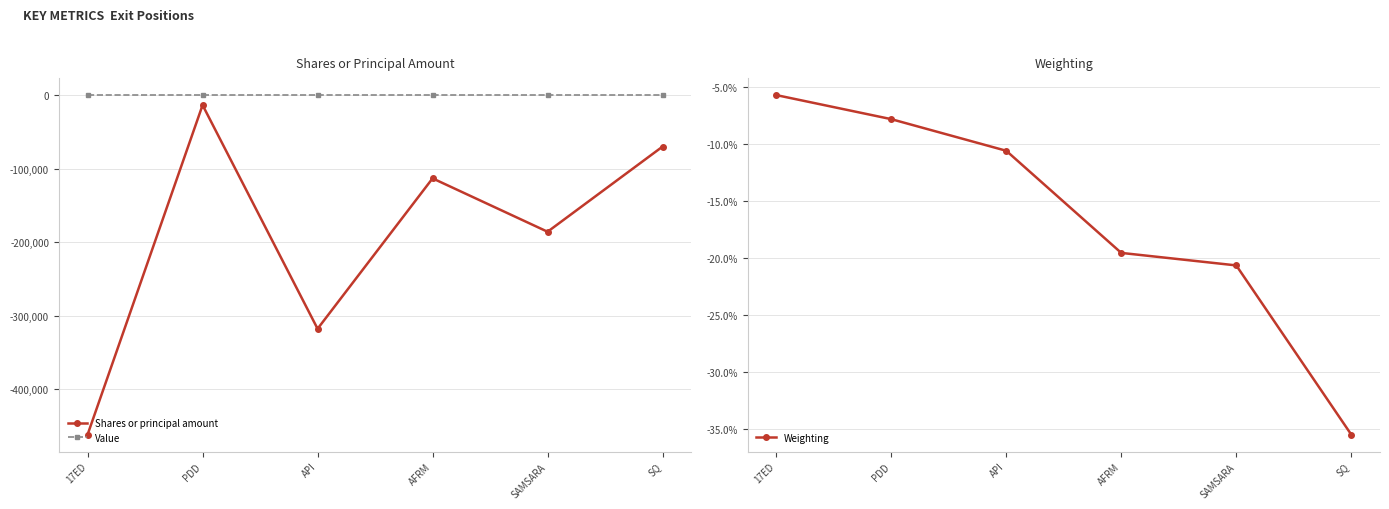

Is the value of Weighting at API greater than the value of Value at PDD?

No